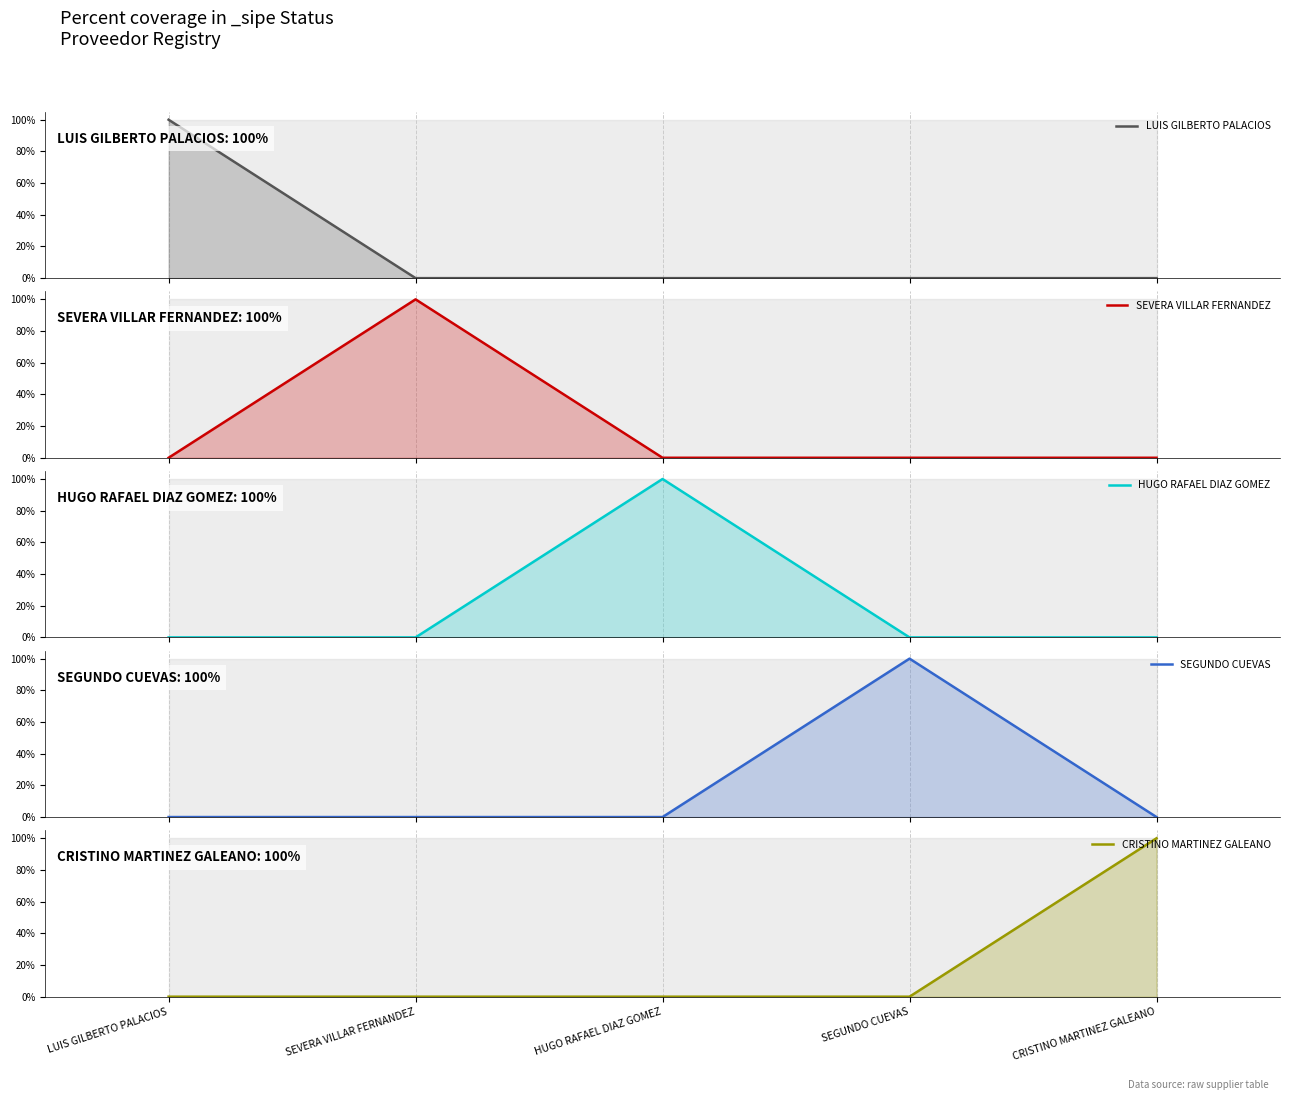

What is the difference between the maximum and minimum values in the CRISTINO MARTINEZ GALEANO series?

1